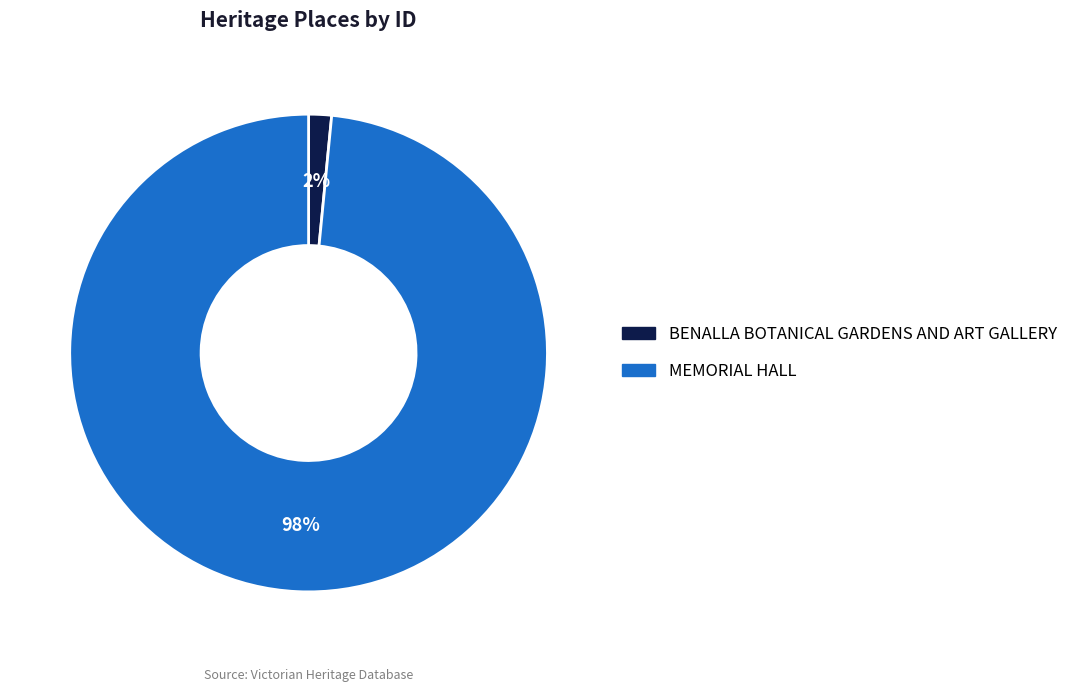

How many slices are in this pie chart?

2